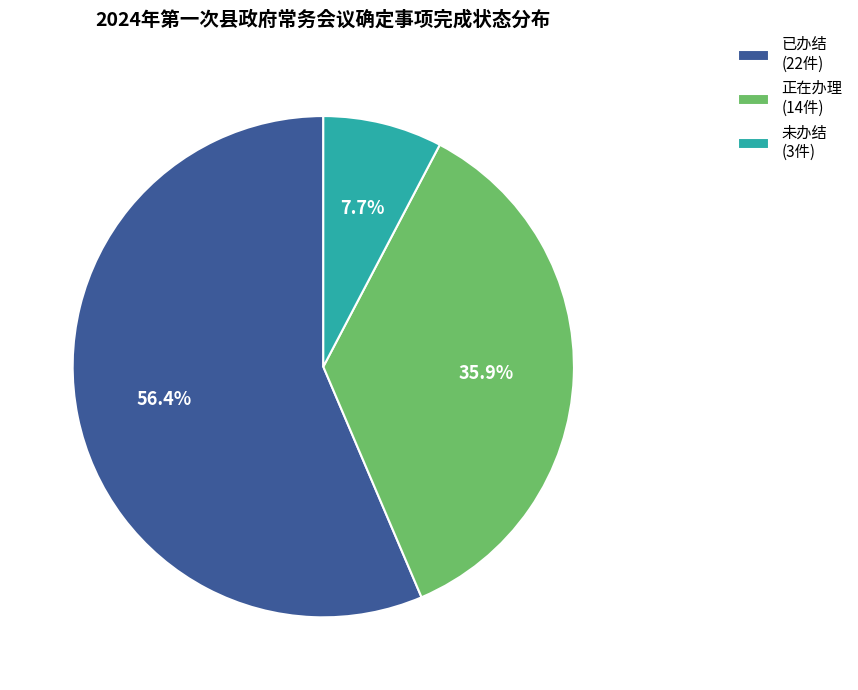

Count the number of slices in the pie.

3